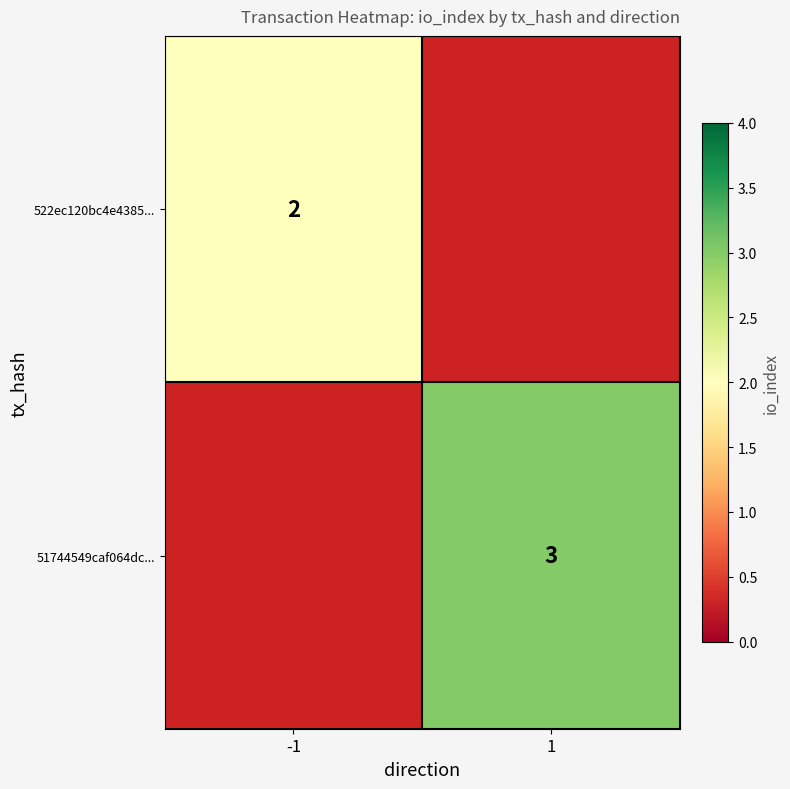

How many series are shown in this chart?

2